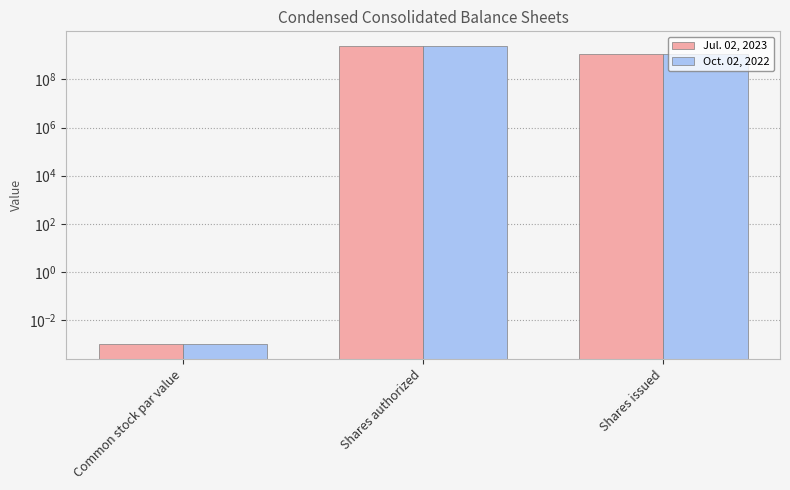

How many bars are there in total?

6